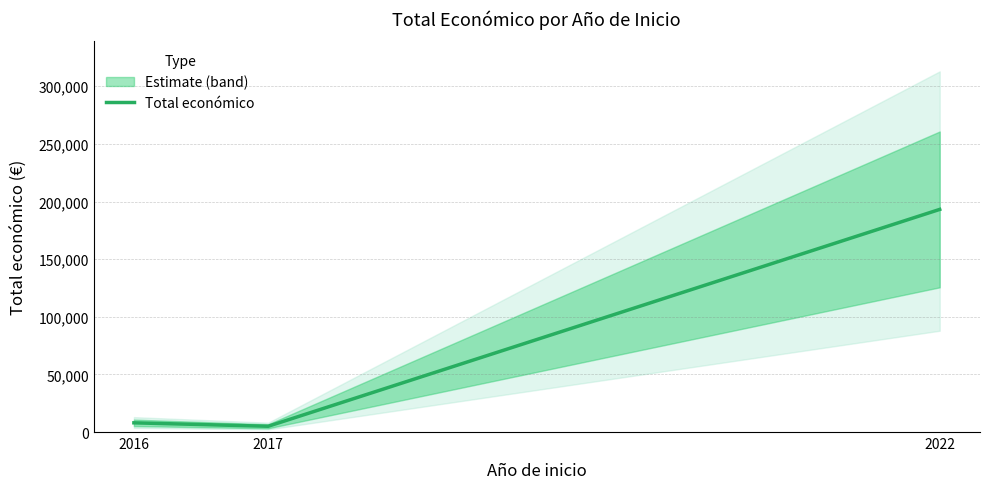

How many lines are shown in the chart?

1